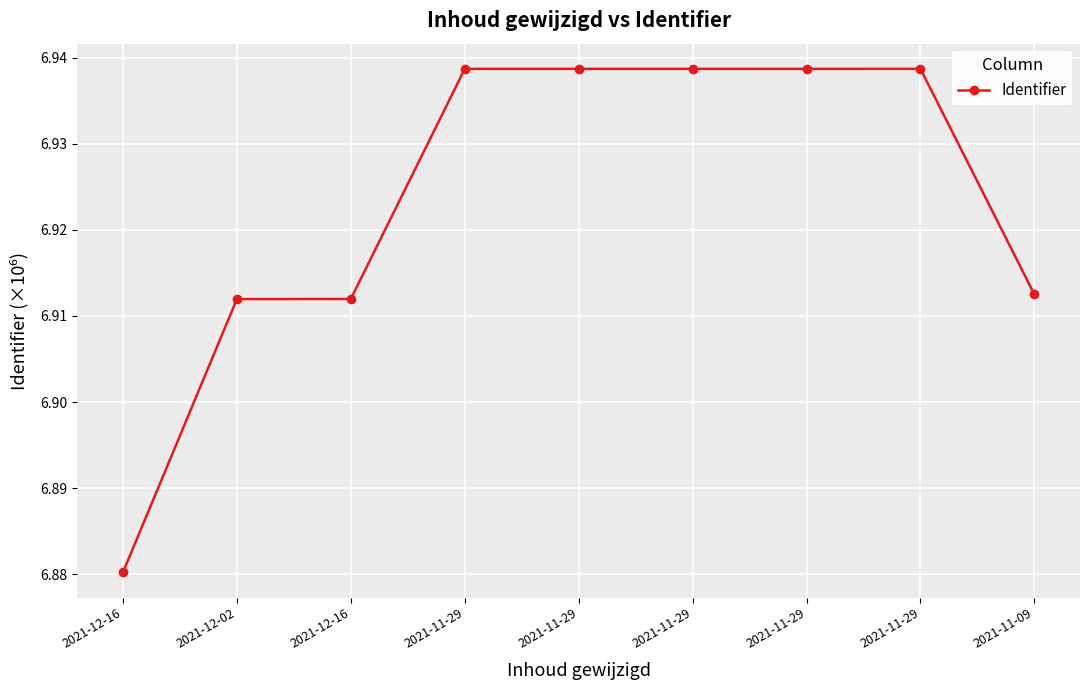

How many values are between 6 and 7?

9